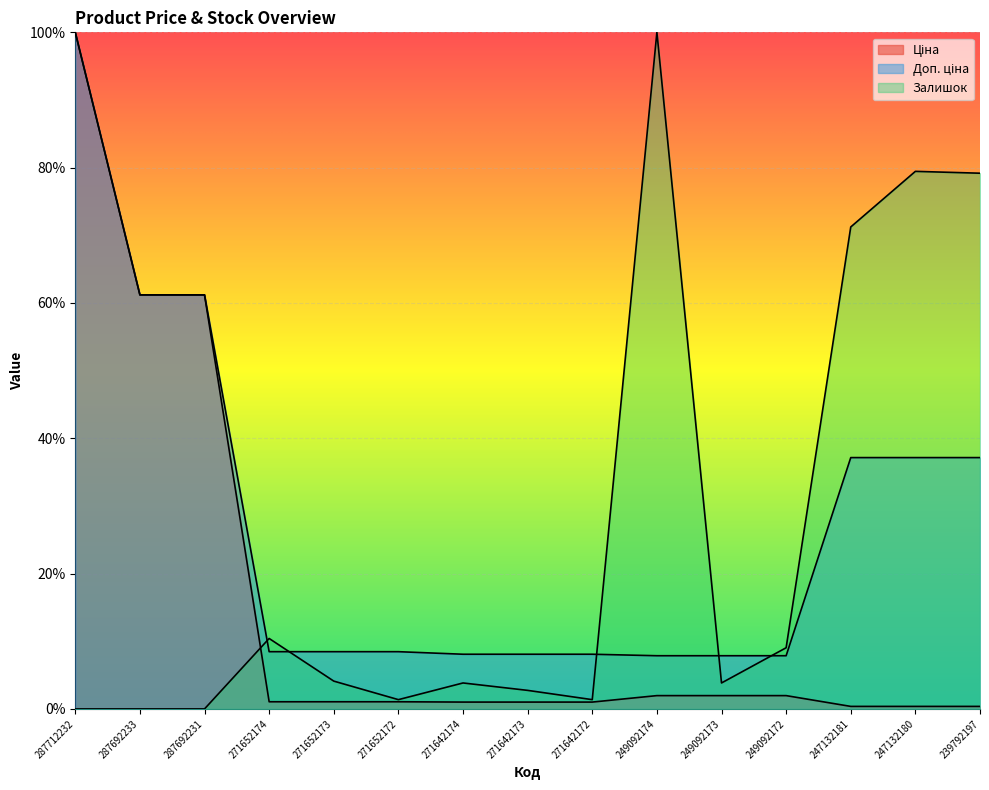

Between which two adjacent categories do Доп. ціна and Залишок first intersect?

287692231 and 271652174